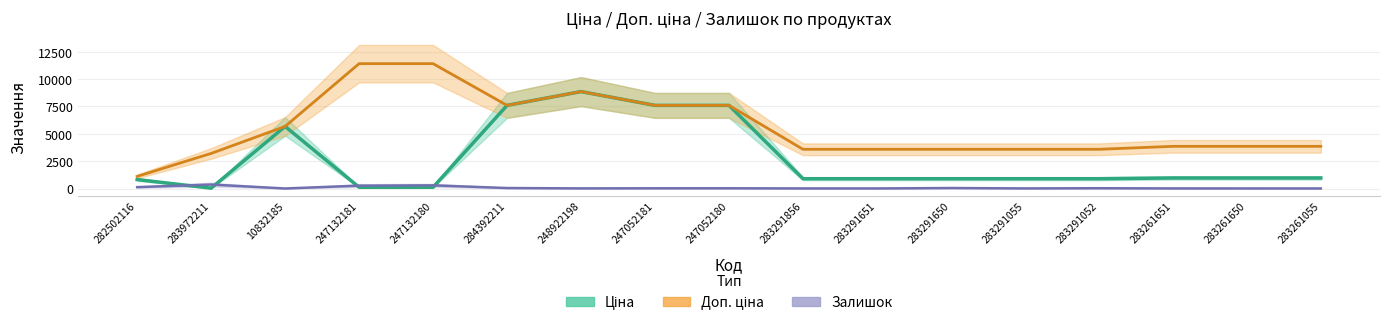

Which series has the widest spread of values?

Доп. ціна